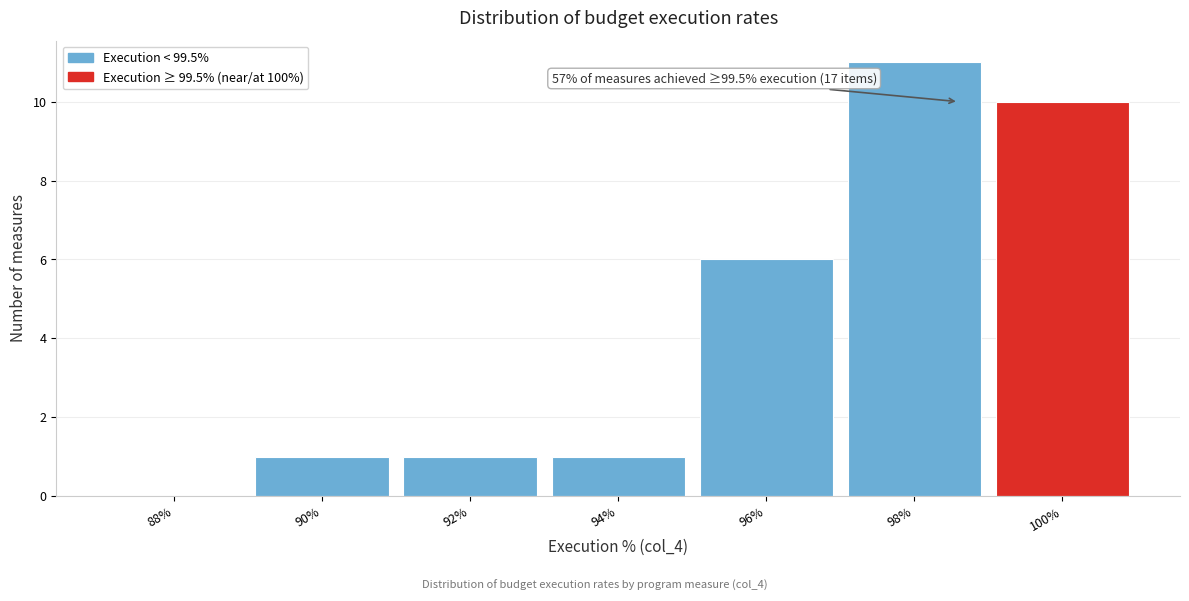

Reading left to right, what are all the values shown in this chart?

88%=0	90%=1	92%=1	94%=1	96%=6	98%=11	100%=10